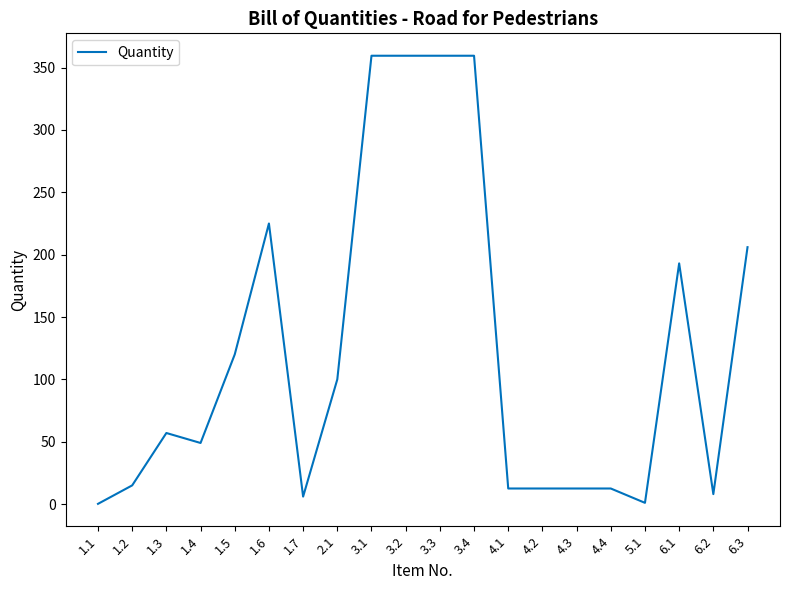

What is the change in value from 1.6 to 4.2?

-212.5